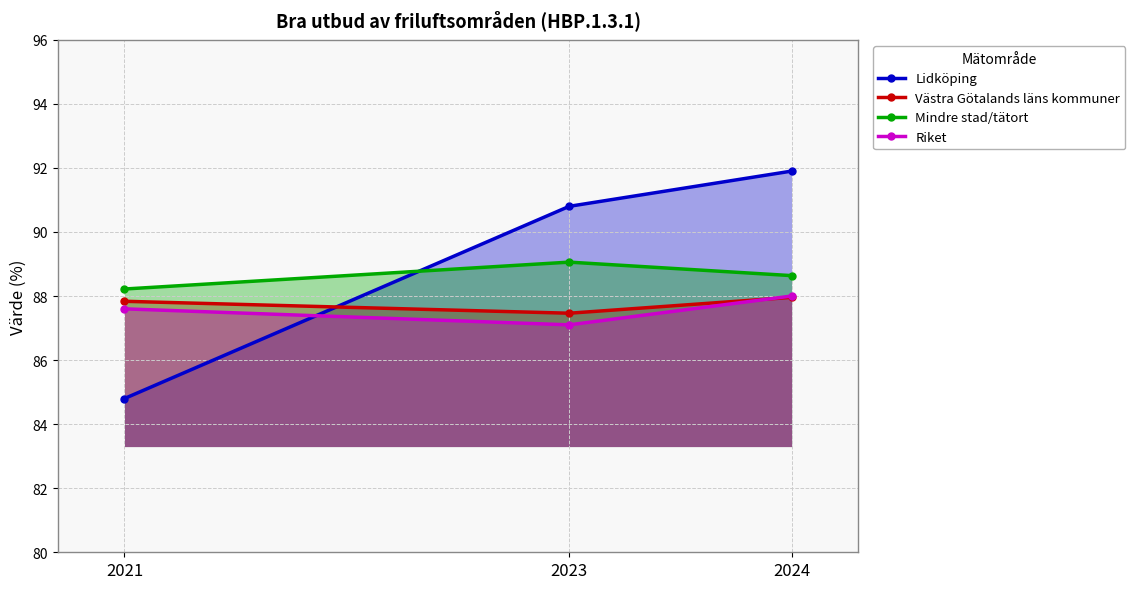

At how many categories does at least one series exceed 86?

3